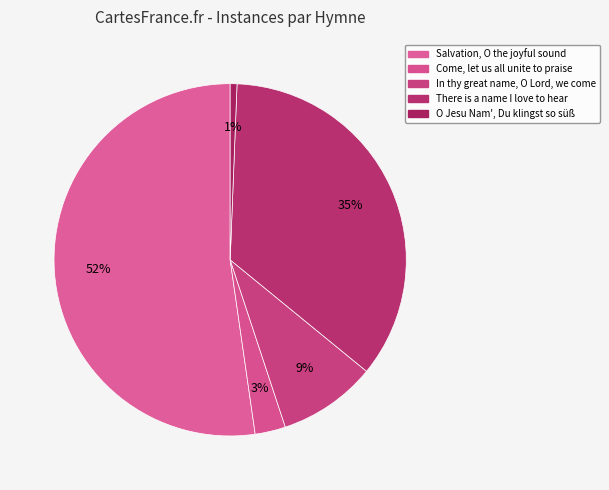

Count the number of slices in the pie.

5